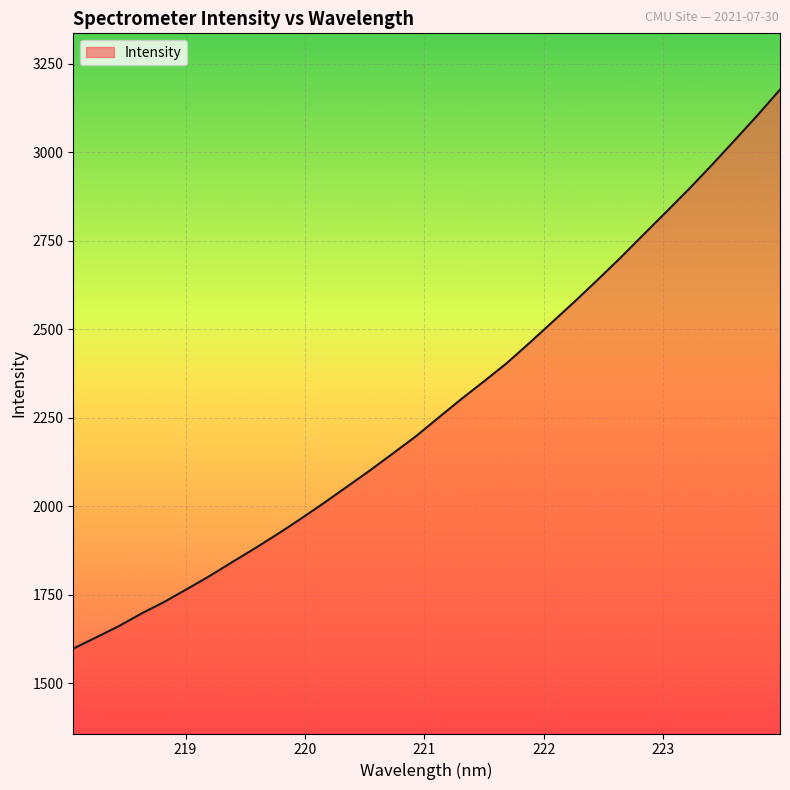

What is the greatest value displayed?

3177.0